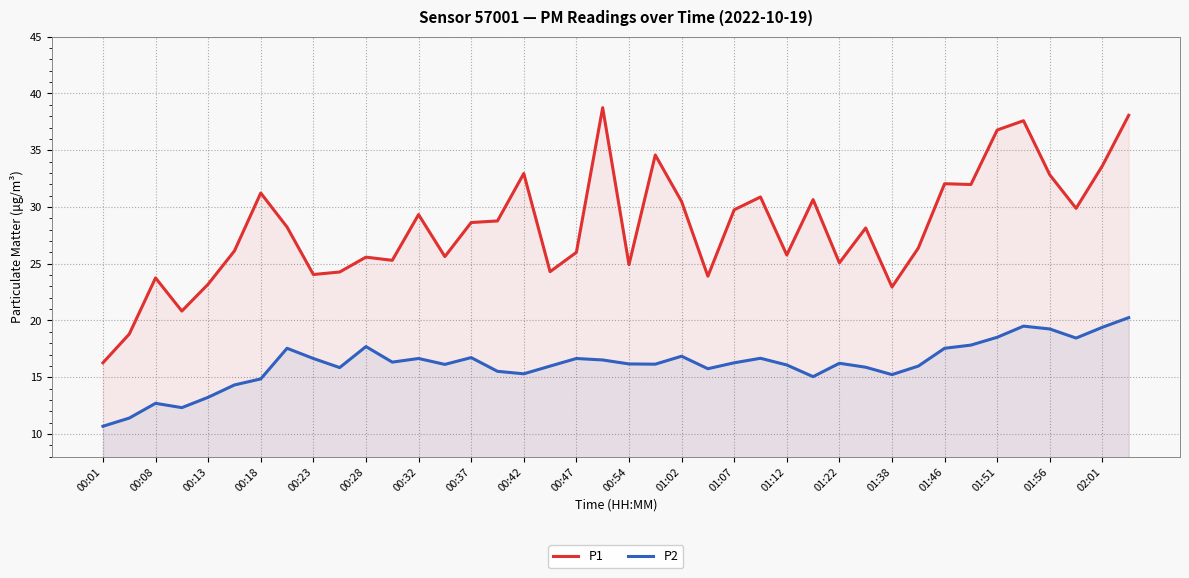

What value does the P1 series have at 00:01?

16.3